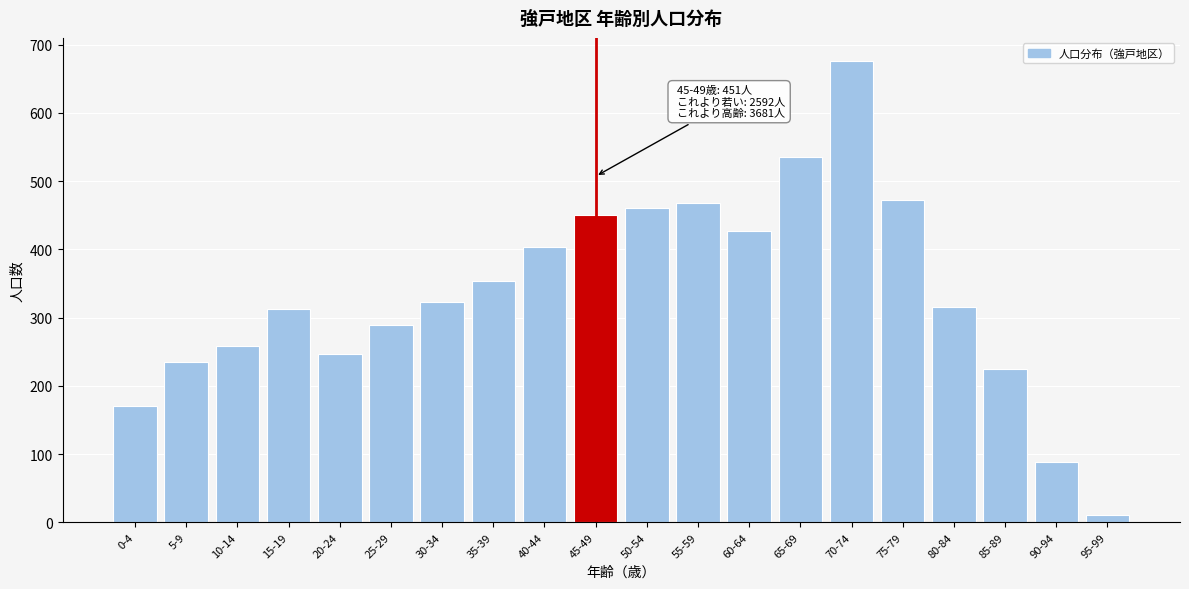

Reading left to right, list all the values displayed in this chart.

0-4=170	5-9=235	10-14=259	15-19=313	20-24=246	25-29=289	30-34=323	35-39=354	40-44=403	45-49=451	50-54=461	55-59=468	60-64=427	65-69=536	70-74=676	75-79=473	80-84=316	85-89=224	90-94=89	95-99=11